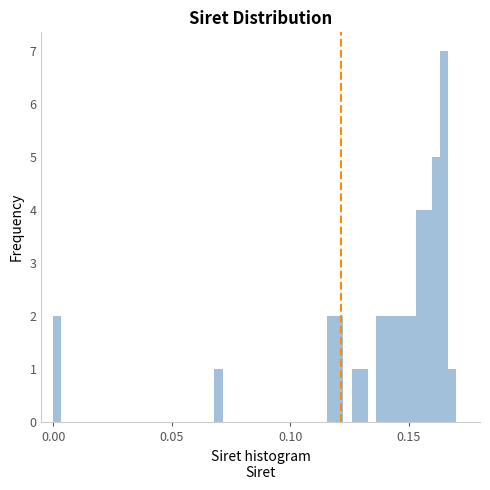

Around what value on the x-axis is the tallest bar? Give the approximate position of its centre, as read against the axis.

0.165